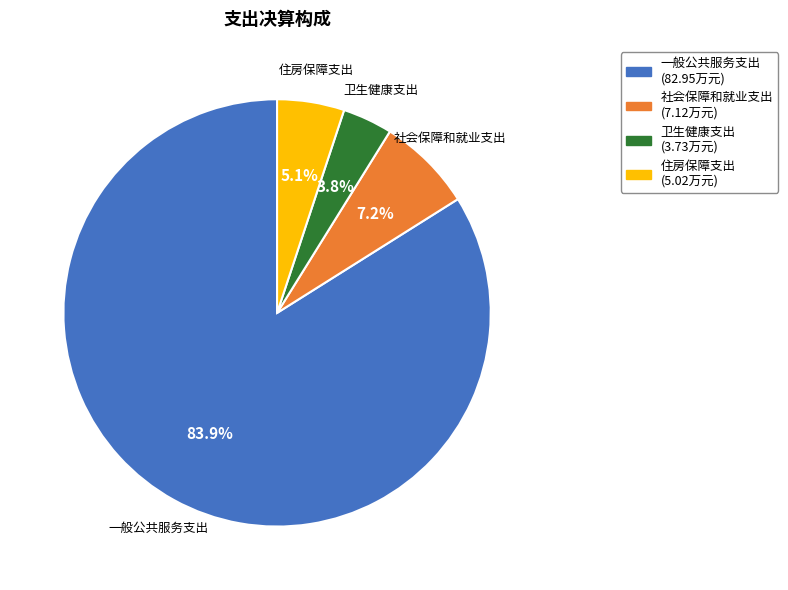

Which slice is the smallest?

卫生健康支出